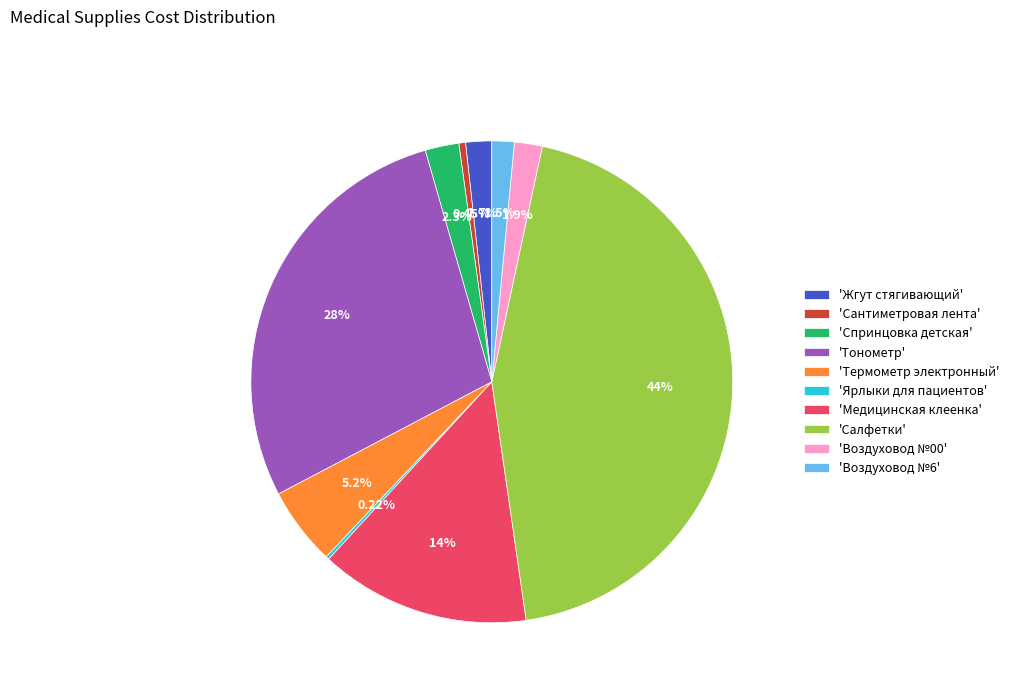

Approximately how many times larger is the value at 'Спринцовка детская' compared to 'Сантиметровая лента'?

5.1